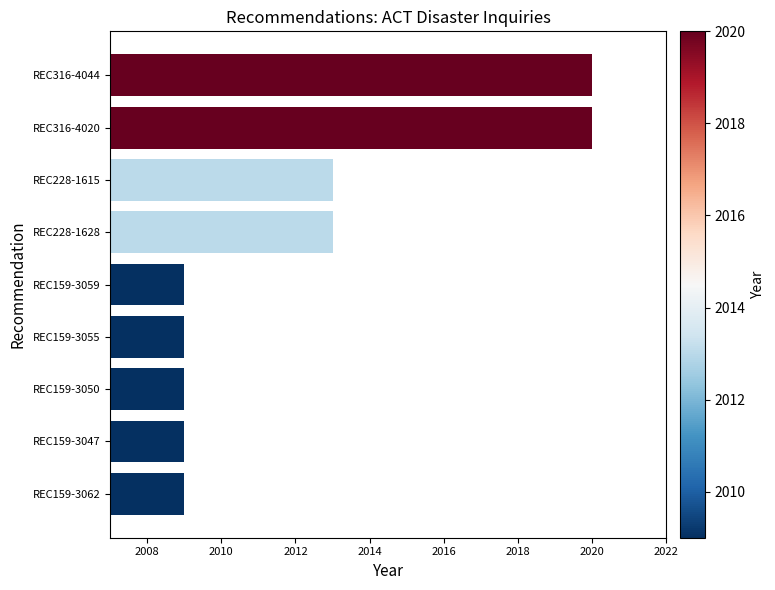

The chart shows a value of 1361 at REC228-1628. True or false?

False